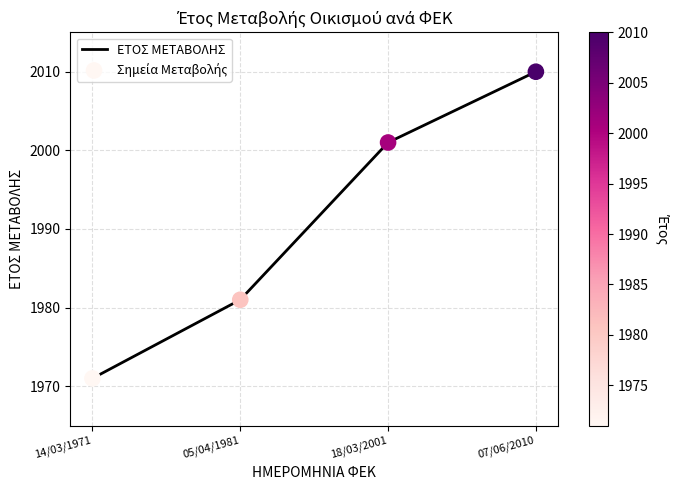

Between 14/03/1971 and 05/04/1981, which is larger?

05/04/1981